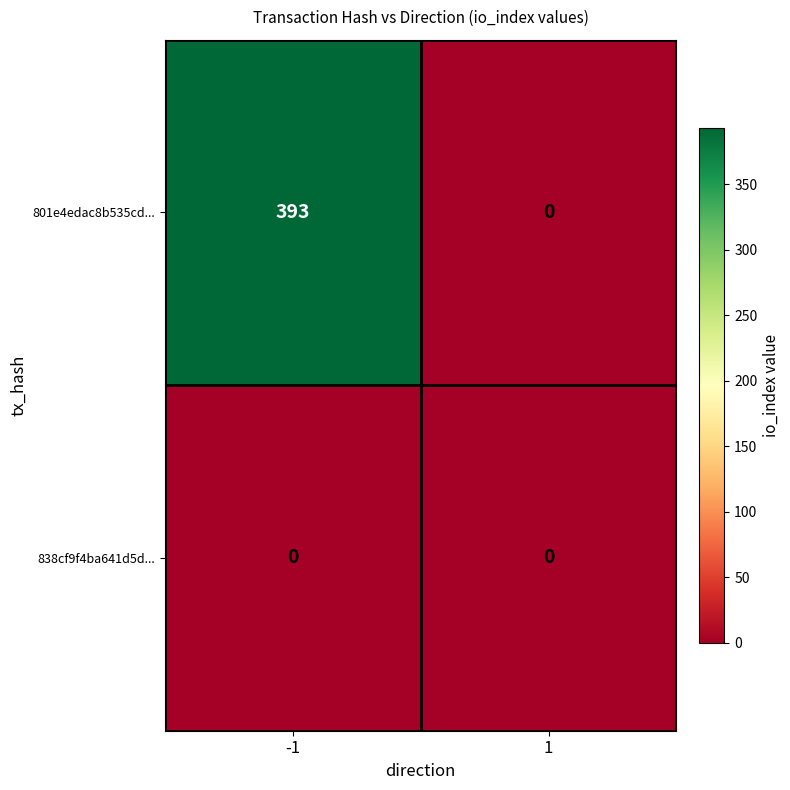

What is the difference between the 801e4edac8b535cd... values at 1 and -1?

393